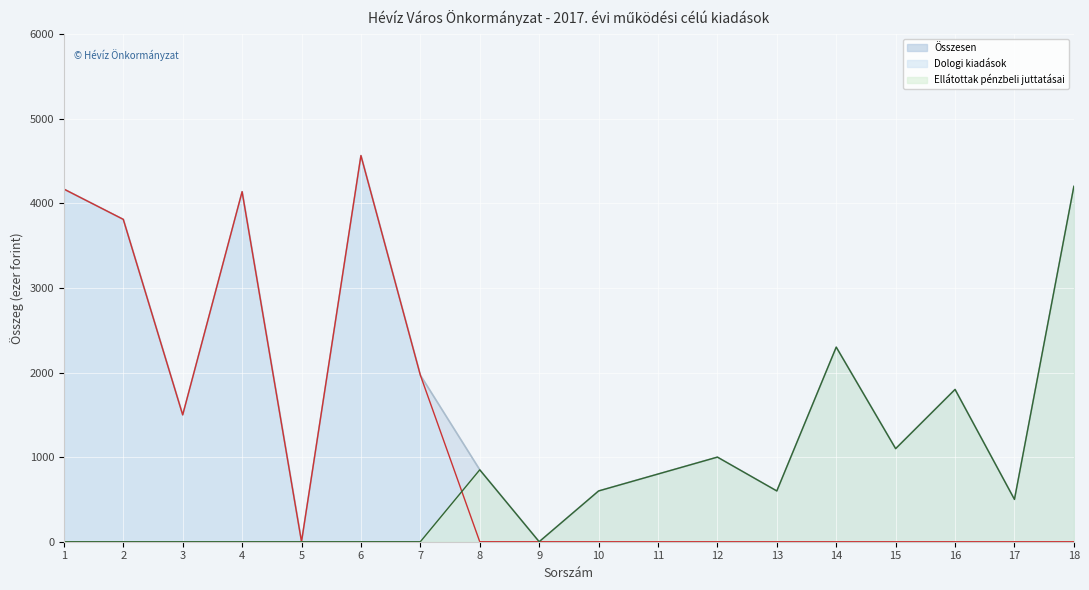

The Ellátottak pénzbeli juttatásai series shows 2209 at 6. True or false?

False